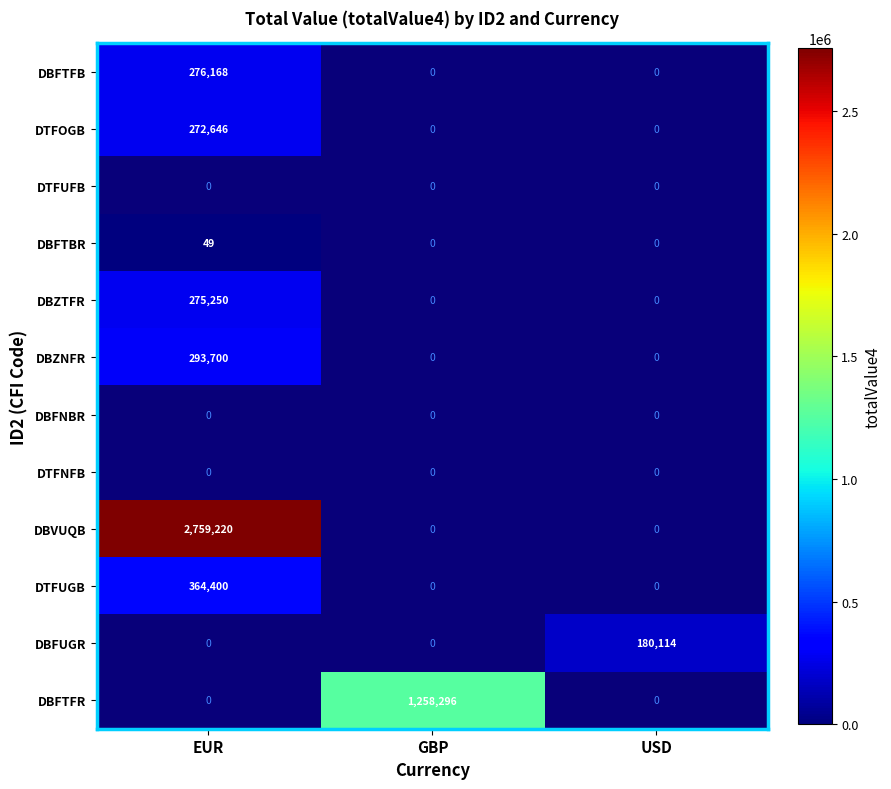

What is the smallest value displayed?

48.9